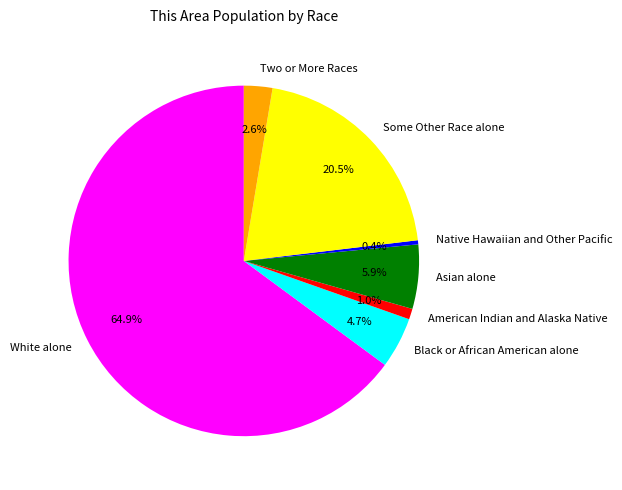

The Native Hawaiian and Other Pacific slice represents 13% of the pie. True or false?

False